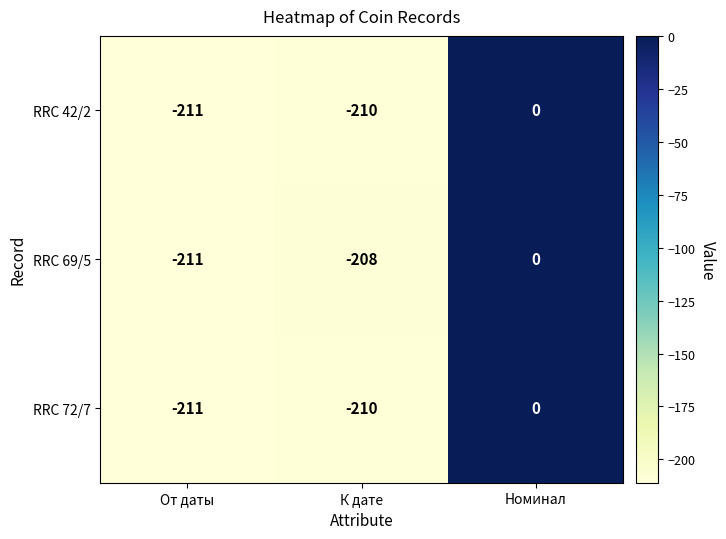

List the labels in order of RRC 72/7 value, smallest first.

От даты, К дате, Номинал